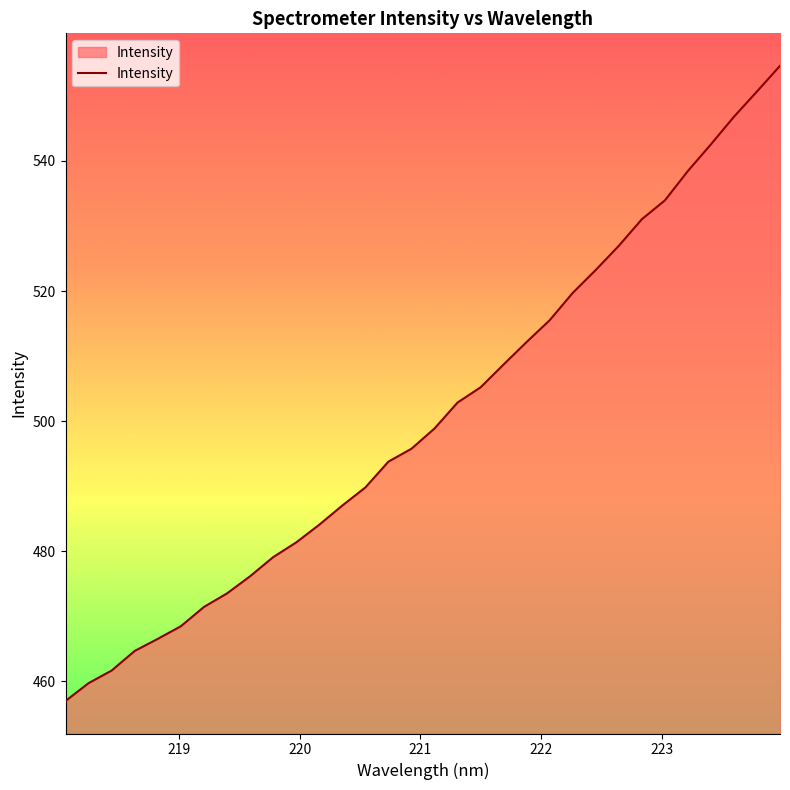

What is the difference between the maximum and second lowest values?

94.9